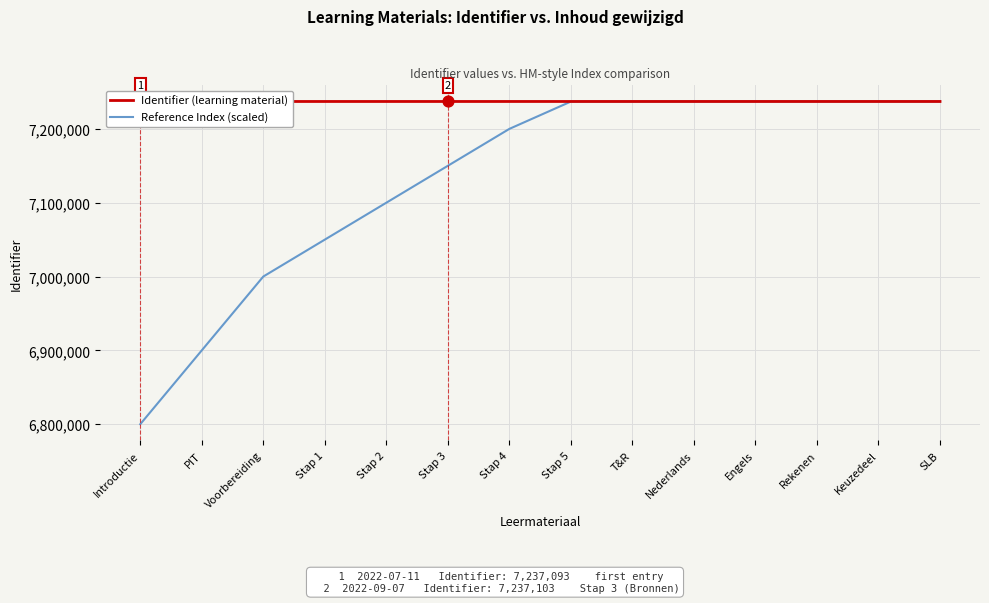

Which series contains the highest Y value?

Identifier (learning material)